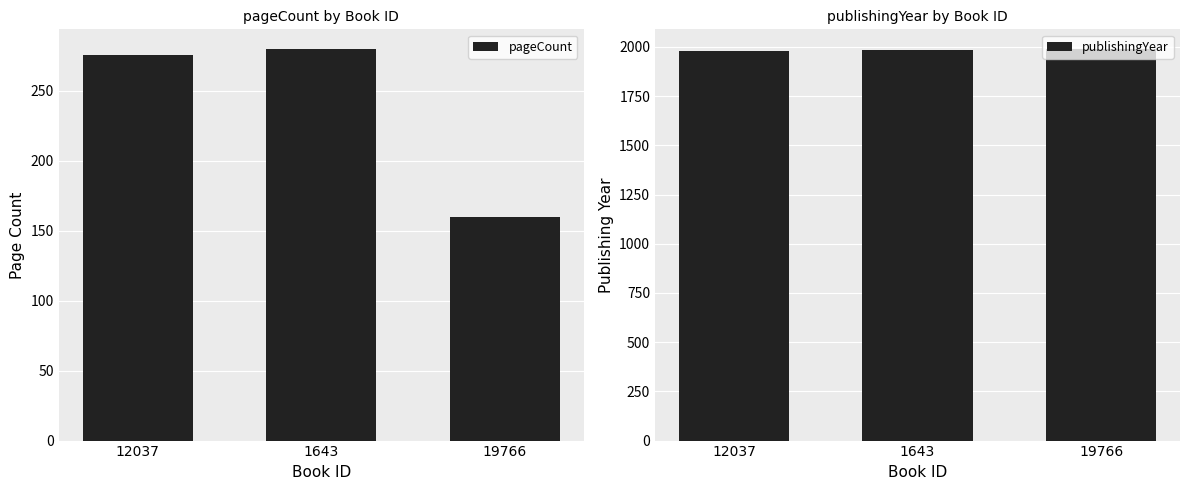

Which label corresponds to the smallest value in the chart?

19766